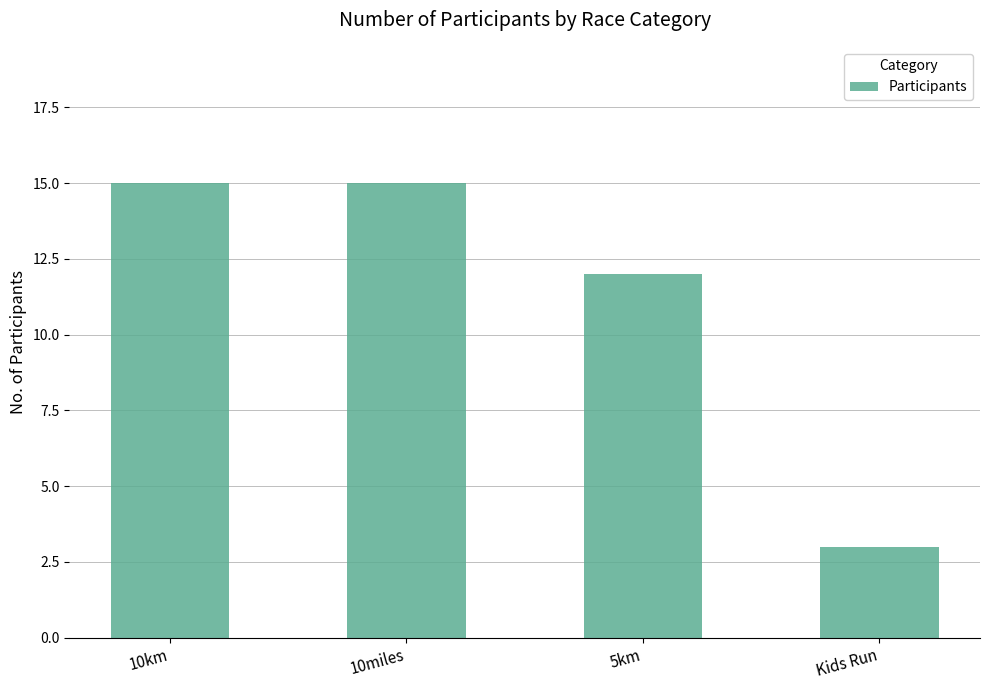

Which label corresponds to the smallest value in the chart?

Kids Run